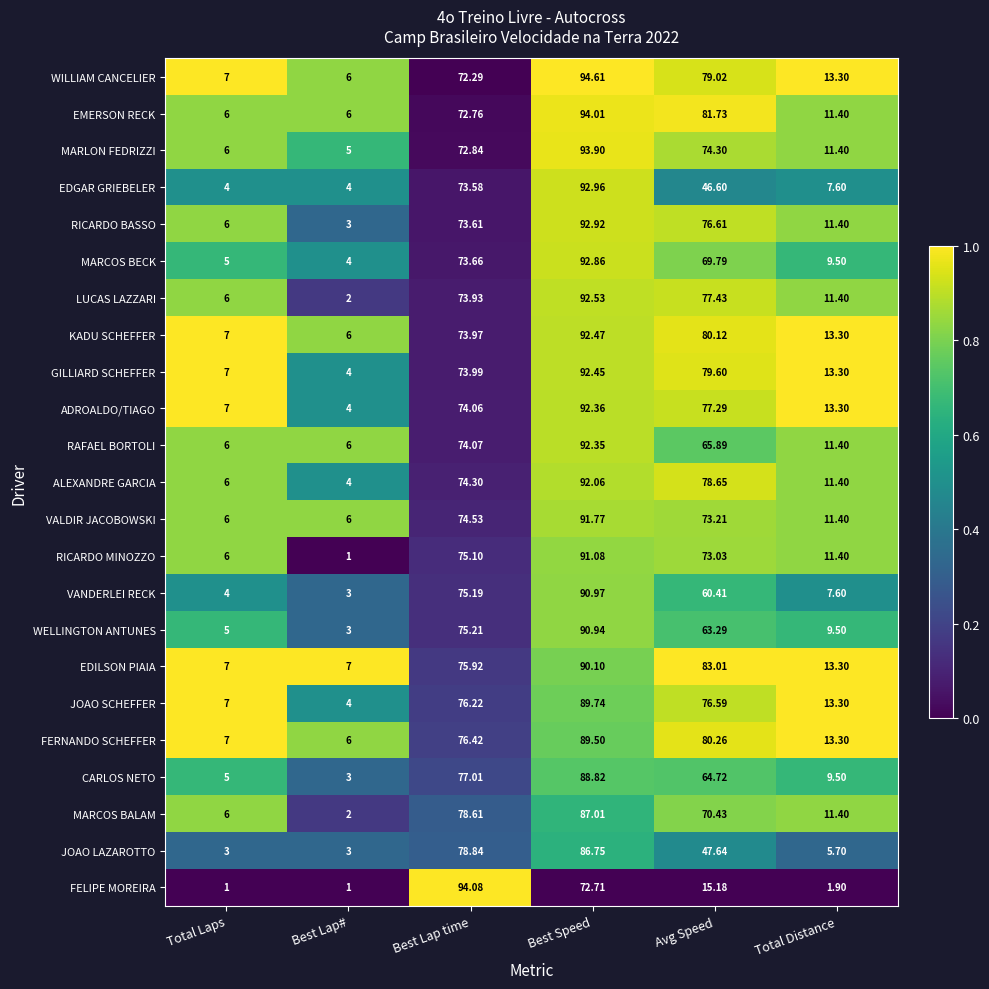

How many data points does each series have?

6